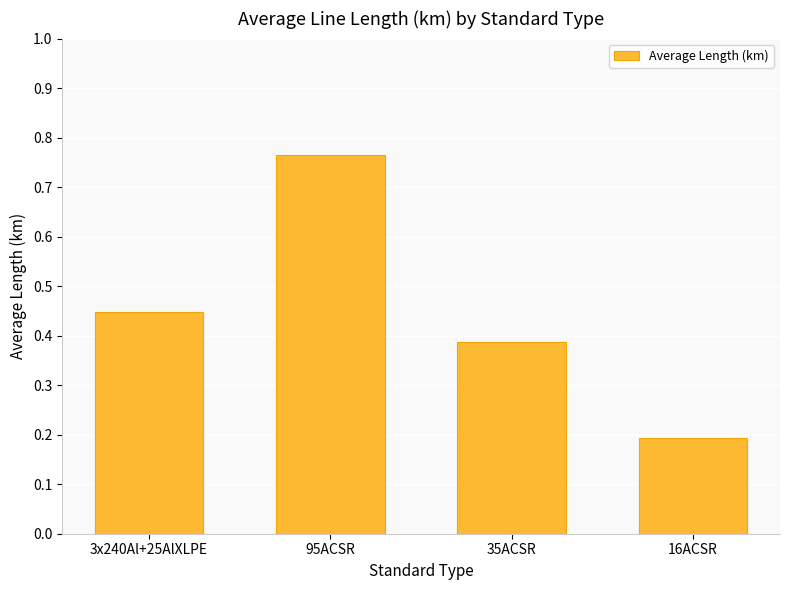

What is the label of the 4th bar from the left?

16ACSR